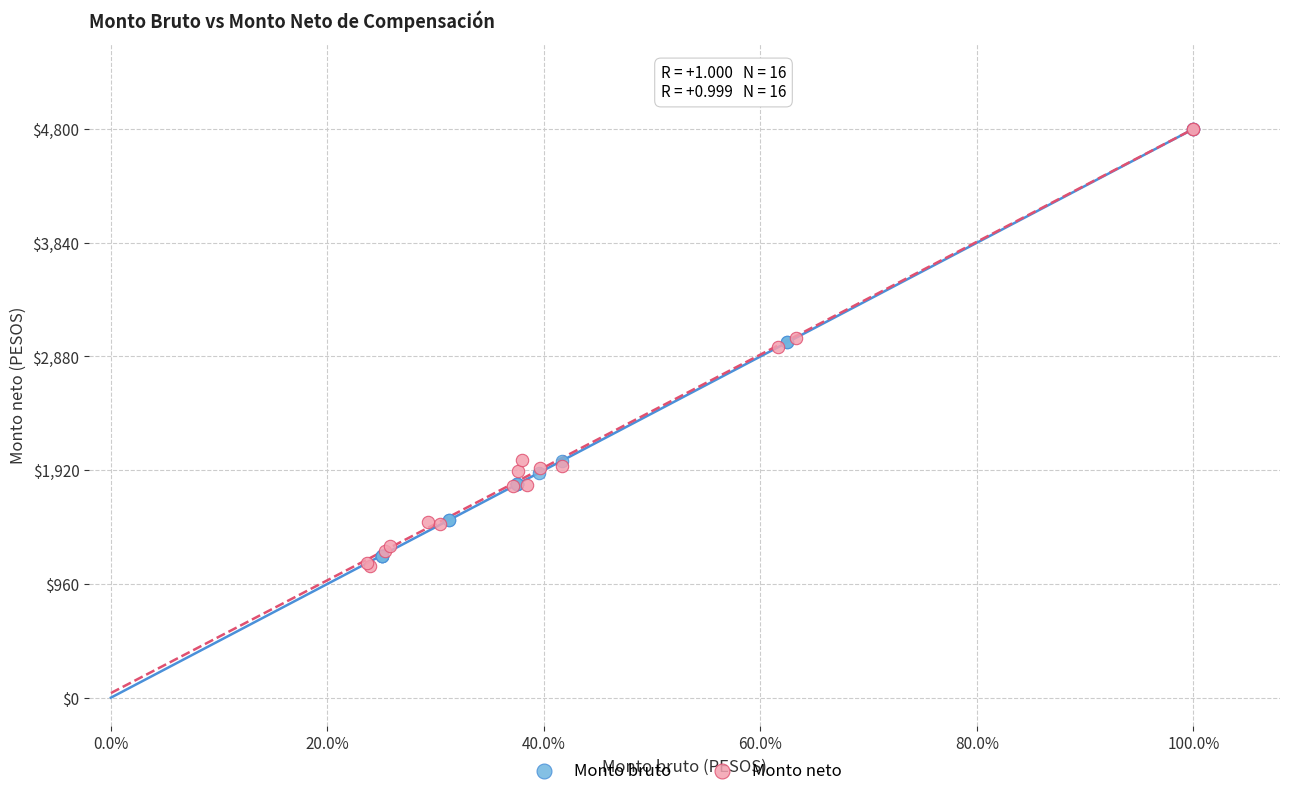

What are all the series names shown in the legend?

Monto bruto, Monto neto